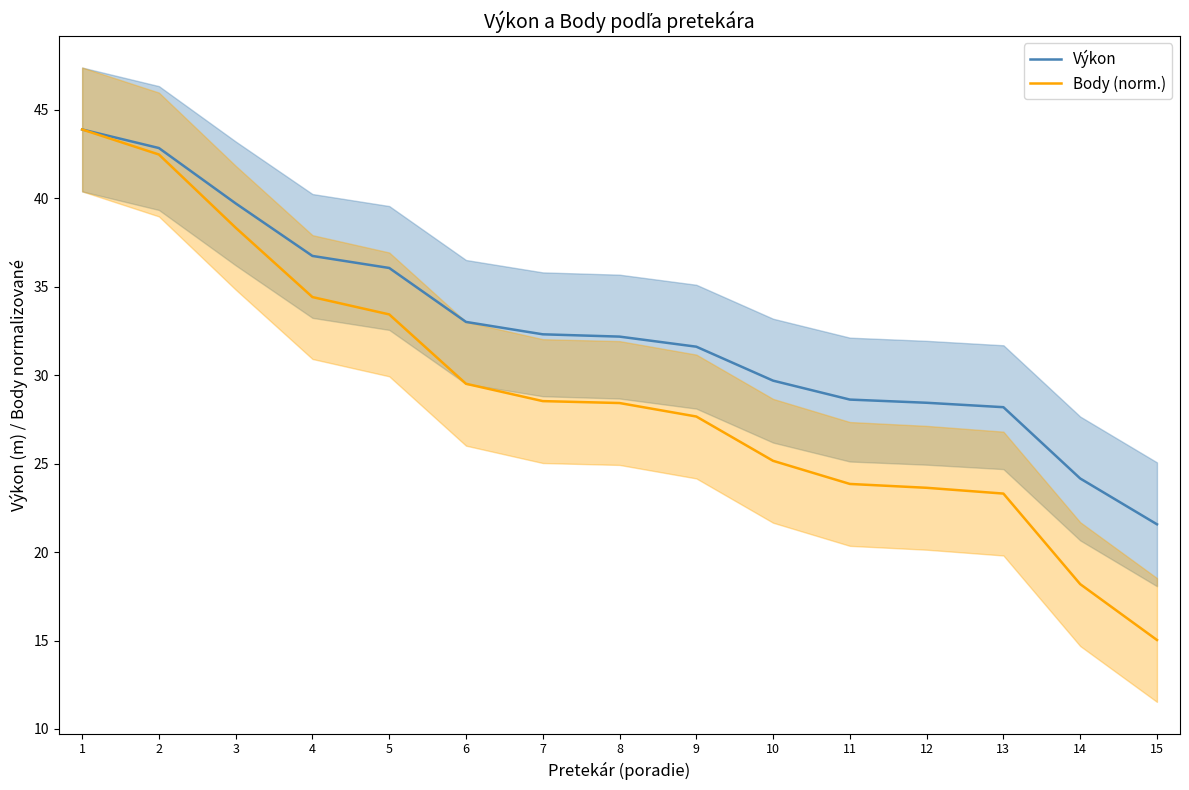

At which category is the sum across all series the highest?

1